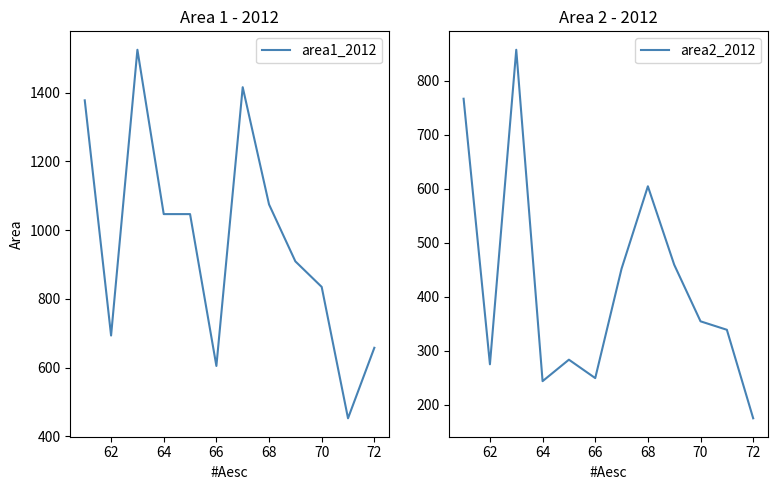

The value of area1_2012 at 68 is 1074.6. True or false?

True